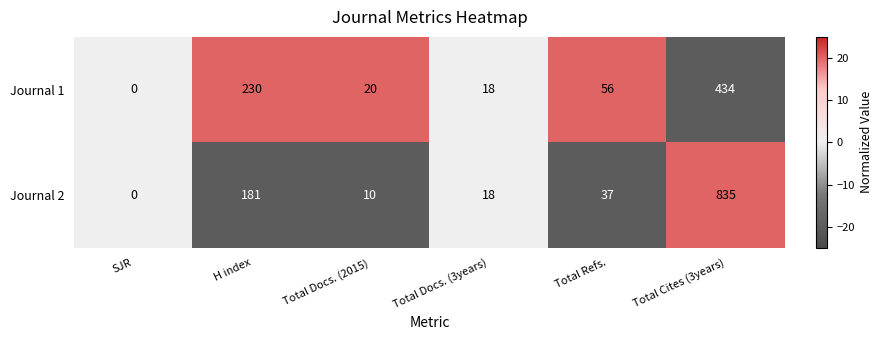

How many series are shown in this chart?

2